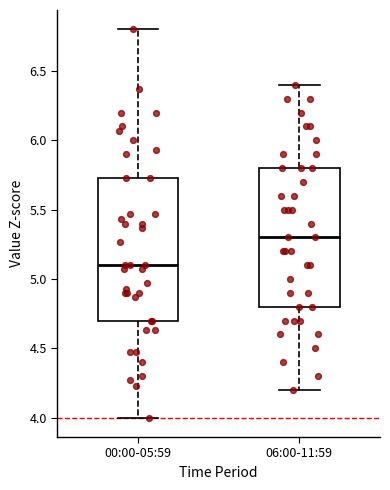

Which box's median line is the lowest?

00:00-05:59